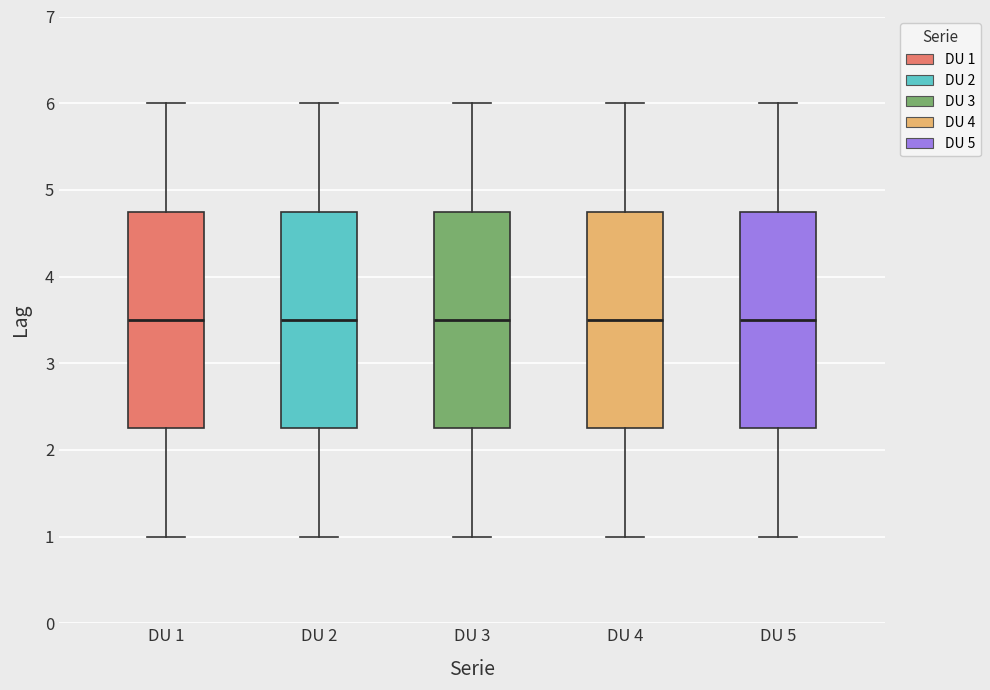

Reading left to right, transcribe this box plot: for each box, give where its median line is, the range the box spans, and where its two whiskers end, as read against the y-axis. The values are not printed on the chart, so give them approximately, as read against the axis.

DU 1: median 3.5, box 2.3 to 4.8, whiskers 1.0 to 6.0
DU 2: median 3.5, box 2.3 to 4.8, whiskers 1.0 to 6.0
DU 3: median 3.5, box 2.3 to 4.8, whiskers 1.0 to 6.0
DU 4: median 3.5, box 2.3 to 4.8, whiskers 1.0 to 6.0
DU 5: median 3.5, box 2.3 to 4.8, whiskers 1.0 to 6.0